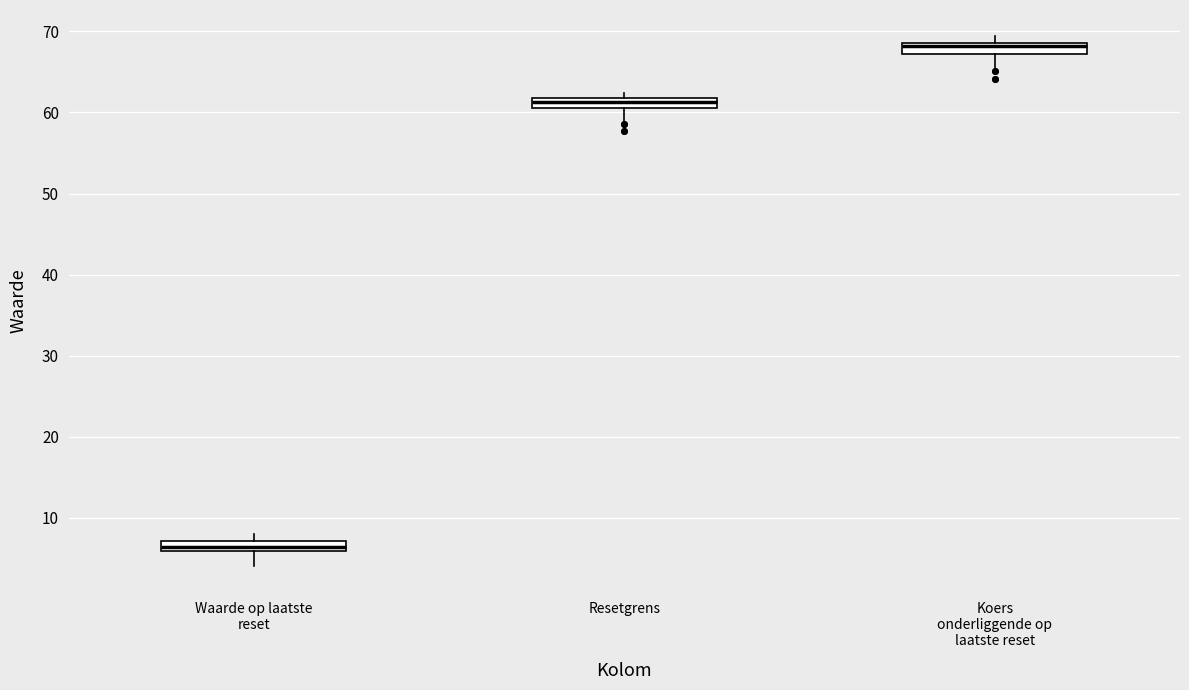

Which box has the highest median line?

Koers onderliggende op laatste reset